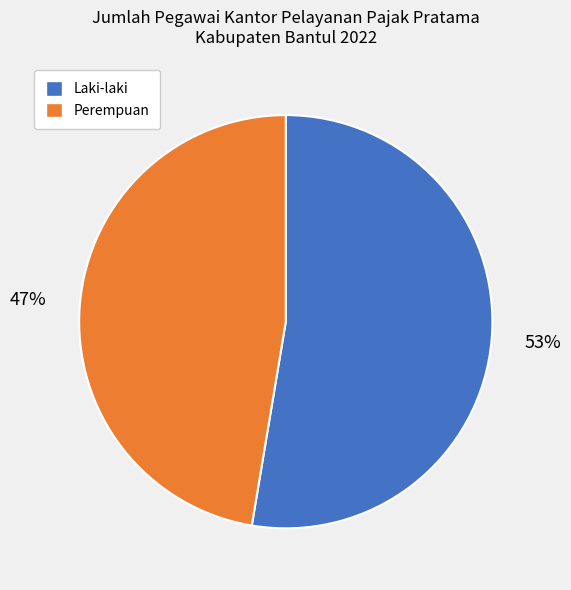

What is the smallest slice in the pie chart?

Perempuan